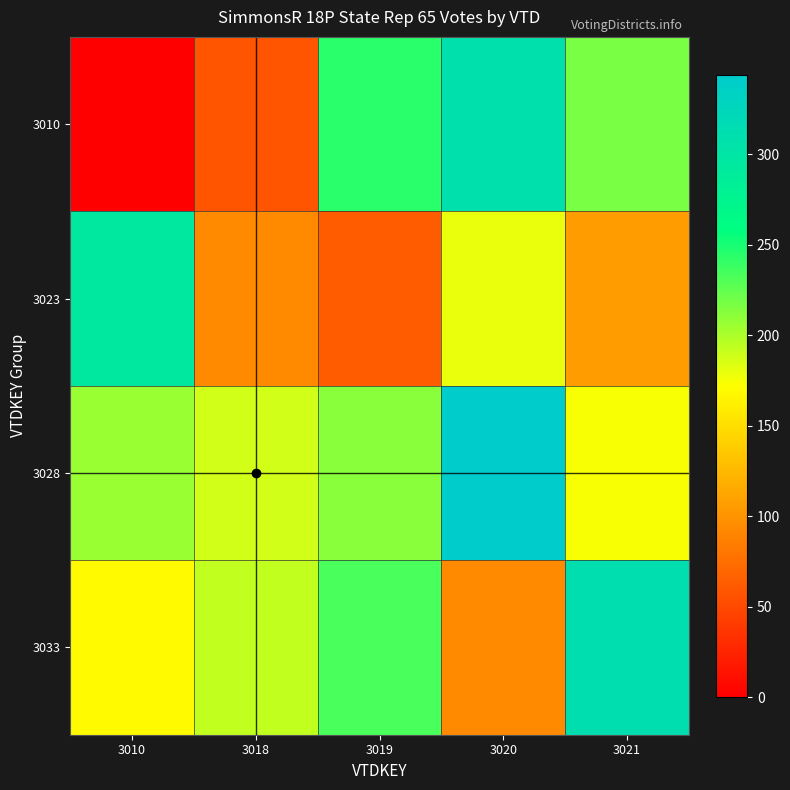

Which label corresponds to the smallest value in the chart?

3010